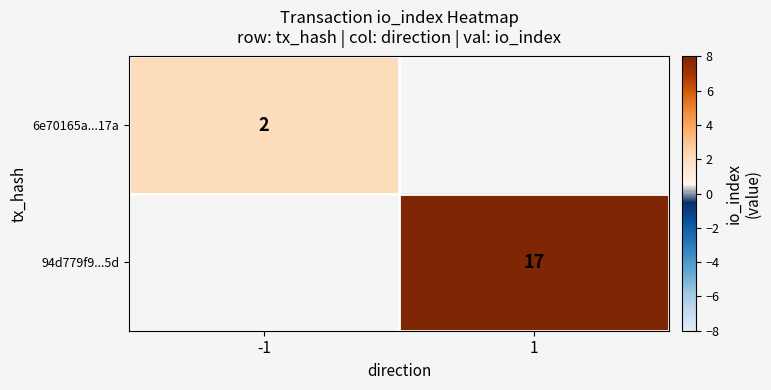

What is the minimum value shown in the chart?

2.0